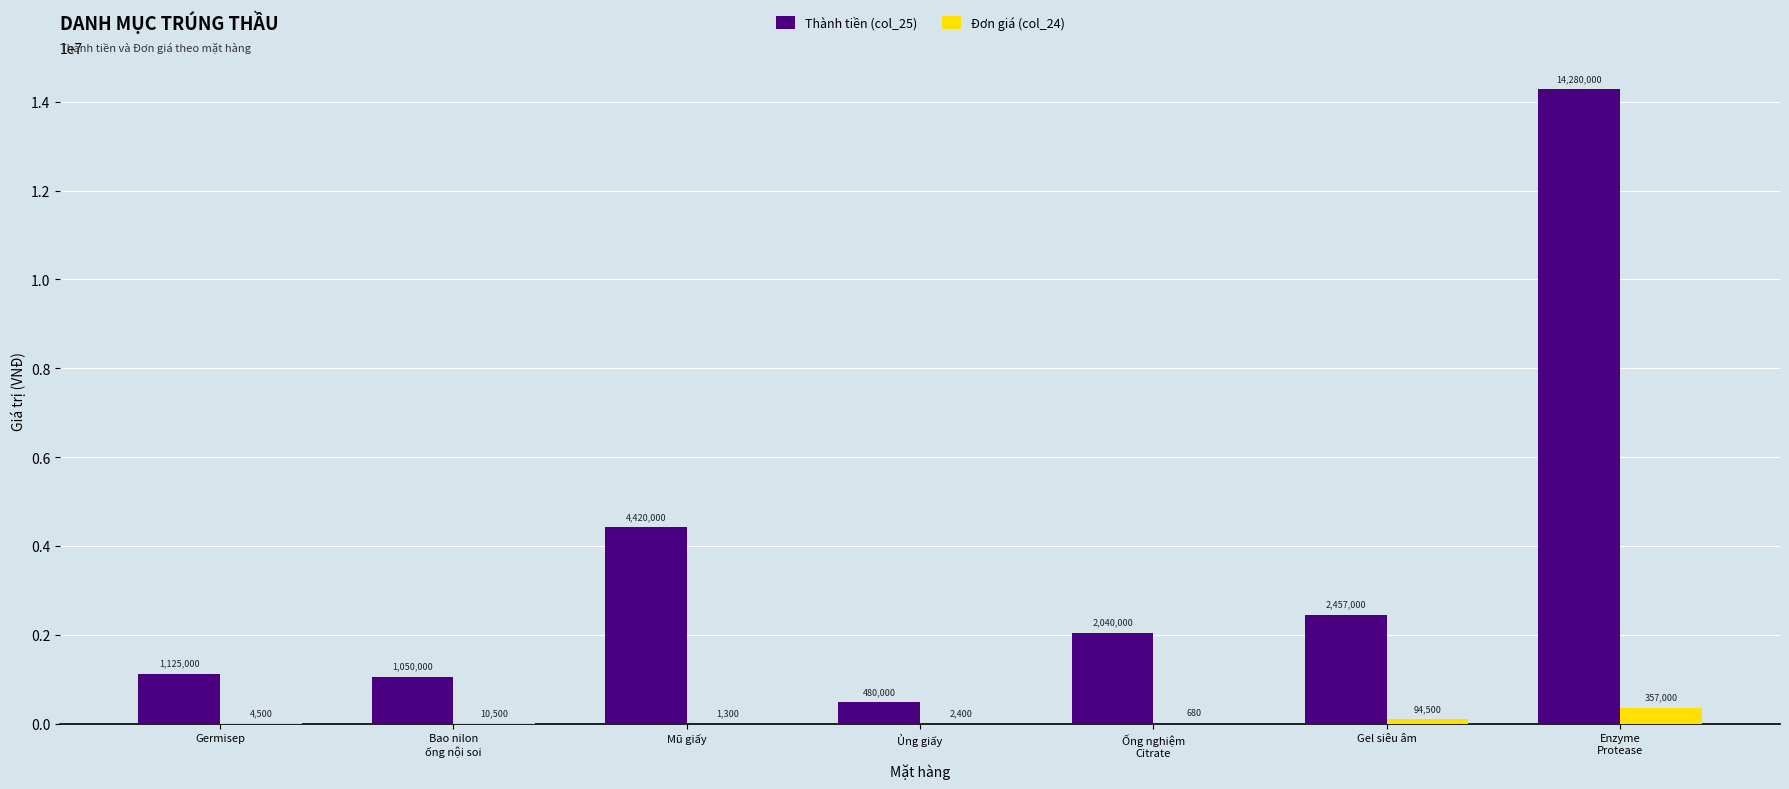

What are all the series names shown in the legend?

Thành tiền (col_25), Đơn giá (col_24)